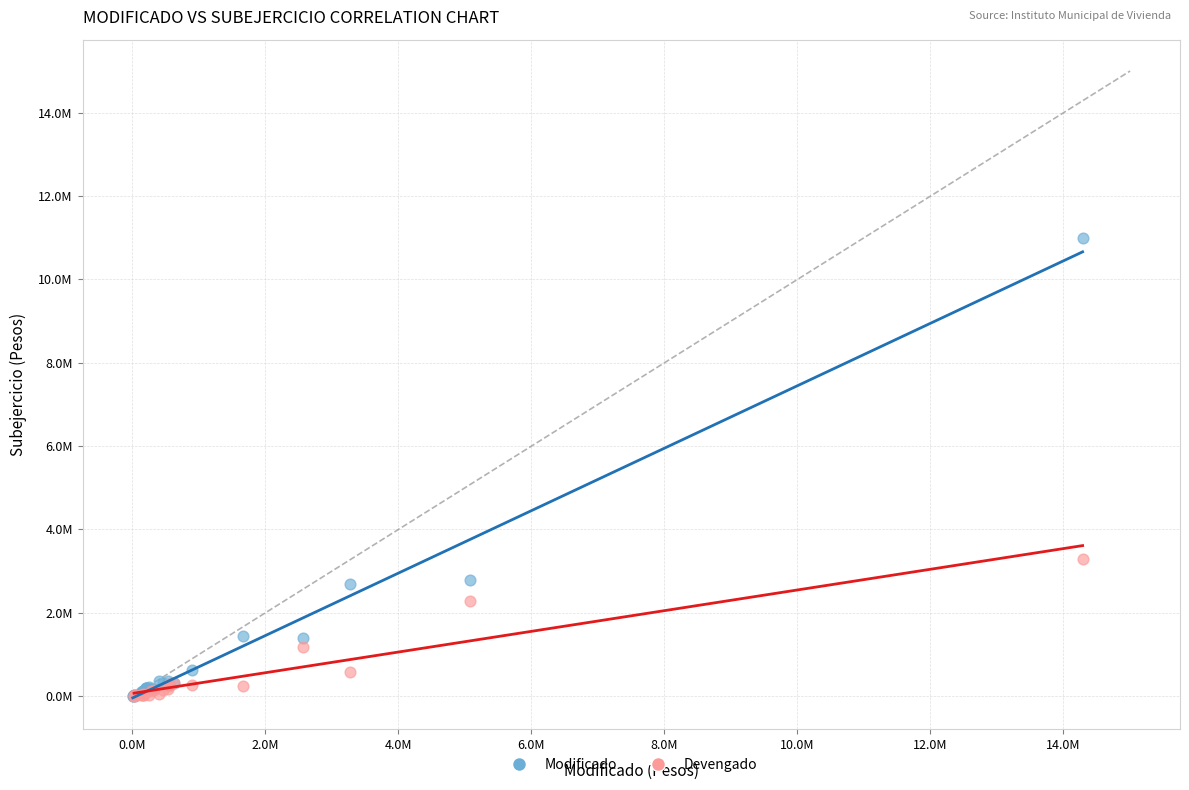

What are all the series names shown in the legend?

Modificado, Devengado